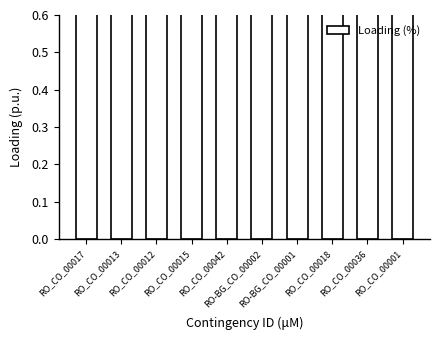

Does the chart contain stacked bars?

No